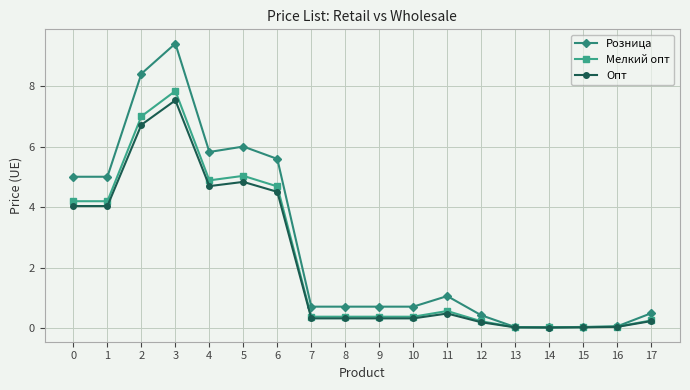

Is the value of Опт at 8 greater than the value of Мелкий опт at 15?

Yes